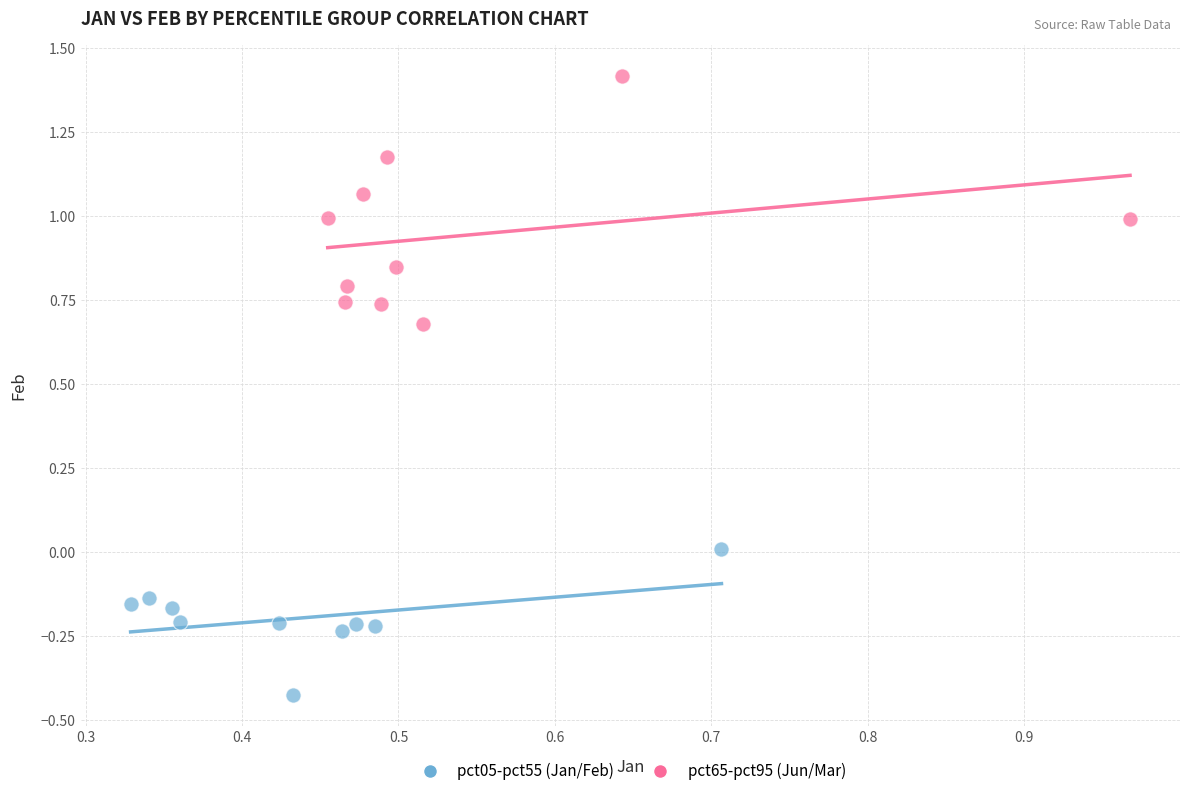

What are all the series names shown in the legend?

pct05-pct55 (Jan/Feb), pct65-pct95 (Jun/Mar)